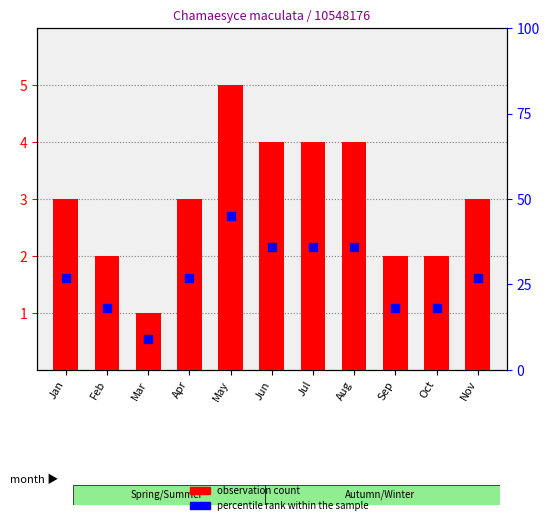

Which series contains the lowest Y value?

observation count